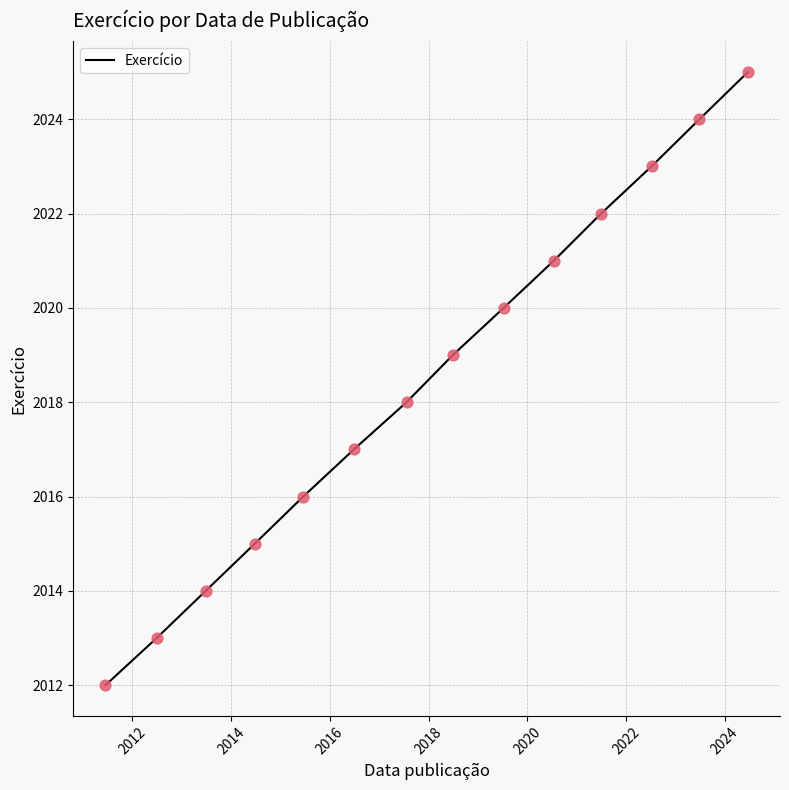

What is the difference between the maximum and minimum values?

13